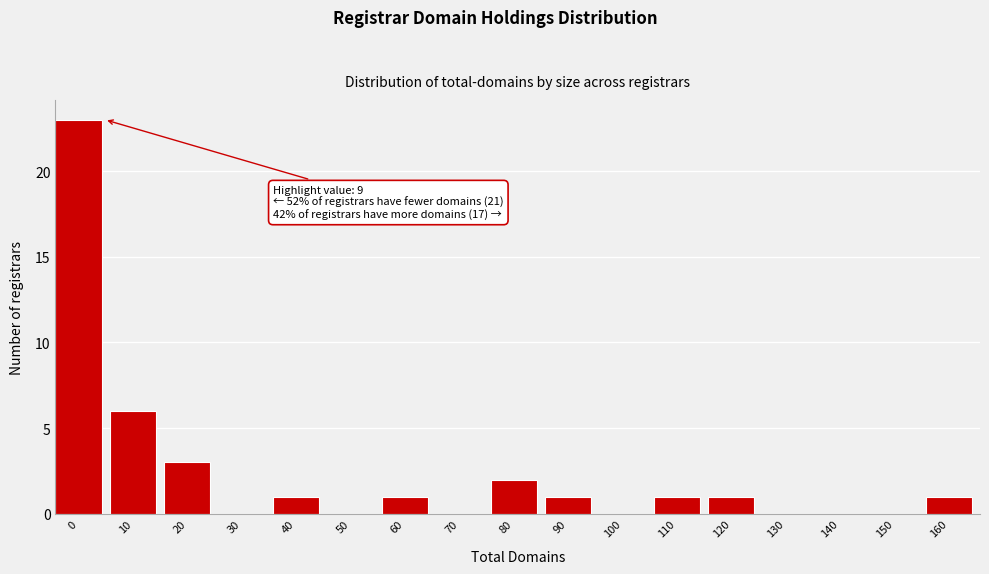

Reading left to right, transcribe all the data shown in this chart.

0=23	10=6	20=3	30=0	40=1	50=0	60=1	70=0	80=2	90=1	100=0	110=1	120=1	130=0	140=0	150=0	160=1